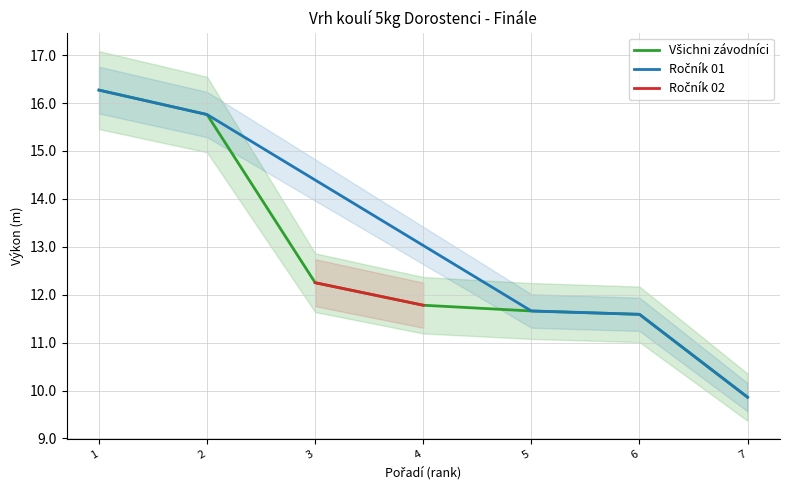

Approximately how many times larger is the value at 2 compared to 1?

1.0